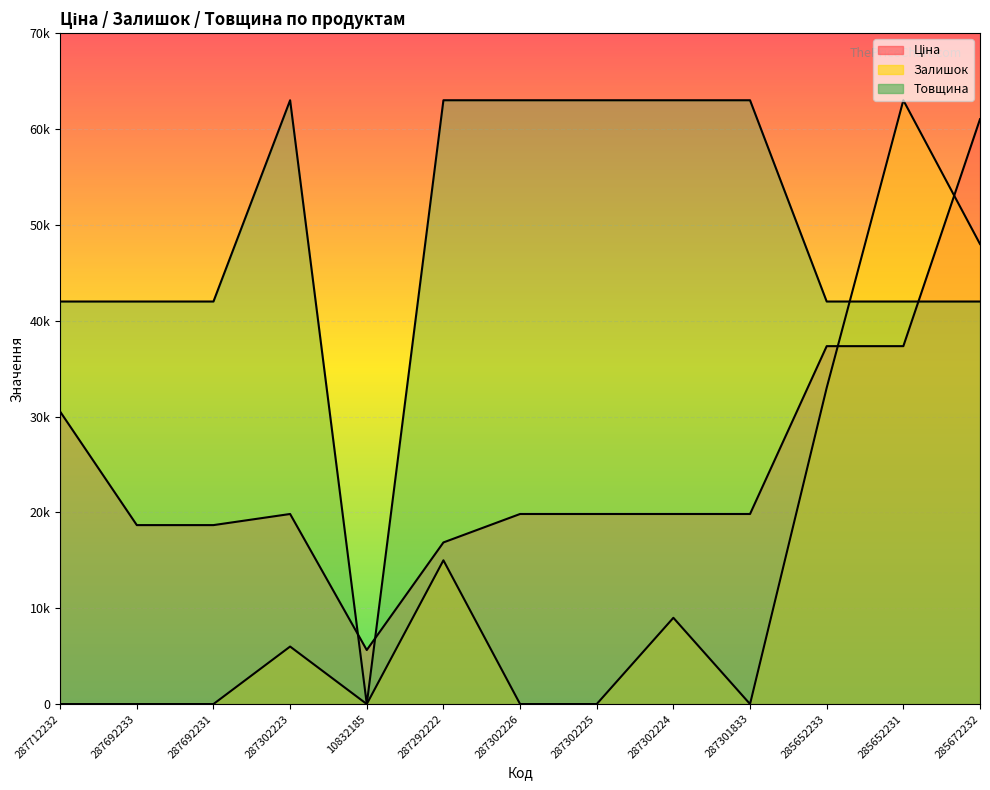

Between 285652231 and 285672232, which series saw the biggest shift?

Ціна